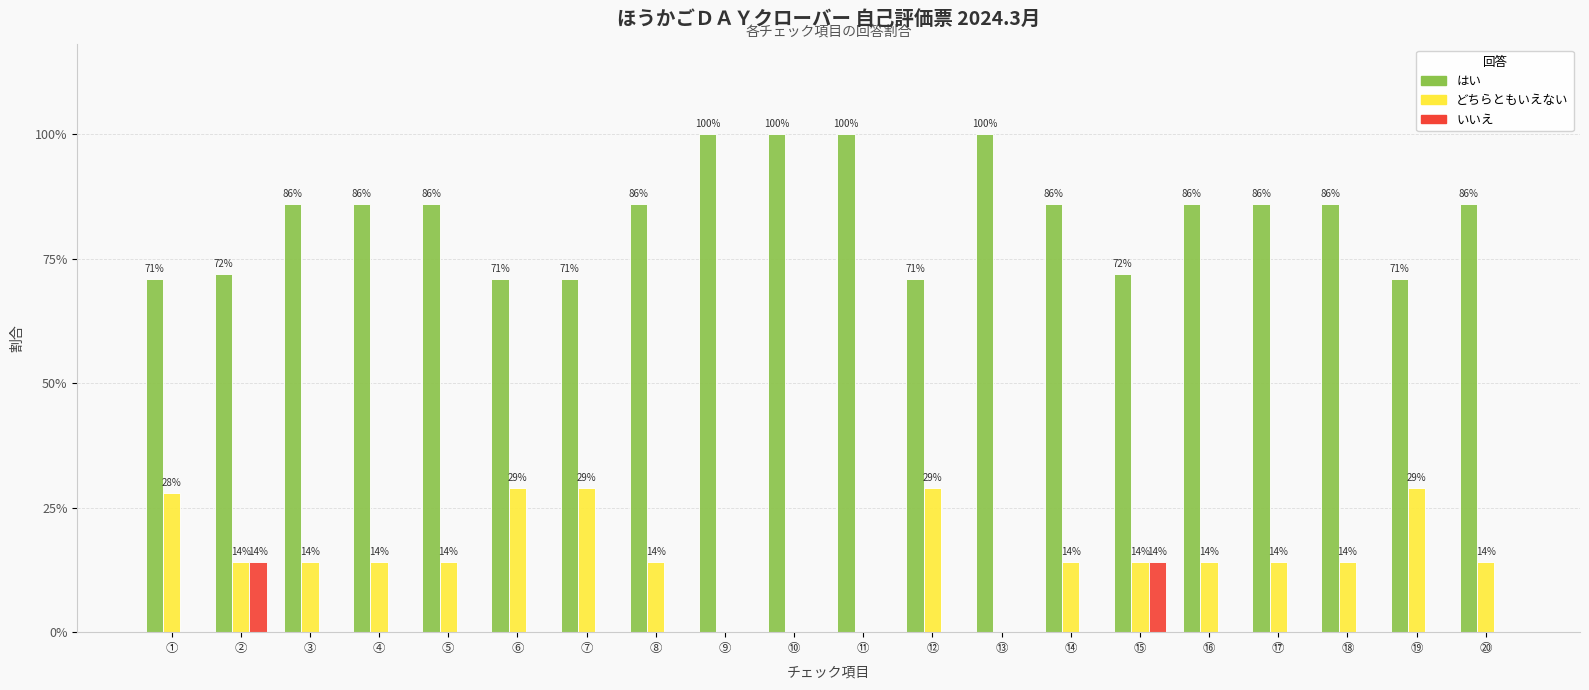

List the labels in order of いいえ value, largest first.

②, ⑮, ①, ③, ④, ⑤, ⑥, ⑦, ⑧, ⑨, ⑩, ⑪, ⑫, ⑬, ⑭, ⑯, ⑰, ⑱, ⑲, ⑳